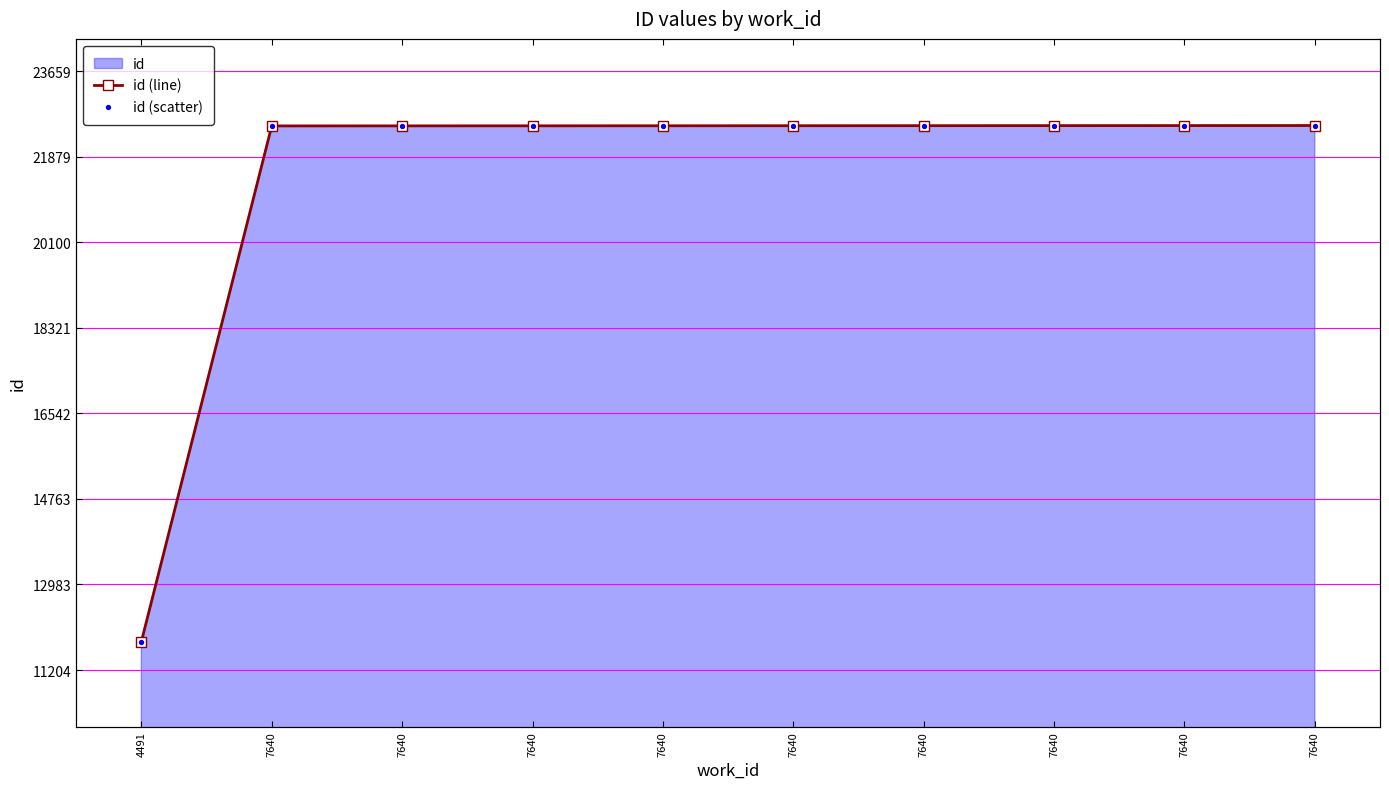

Which series contains the lowest Y value?

id (line)